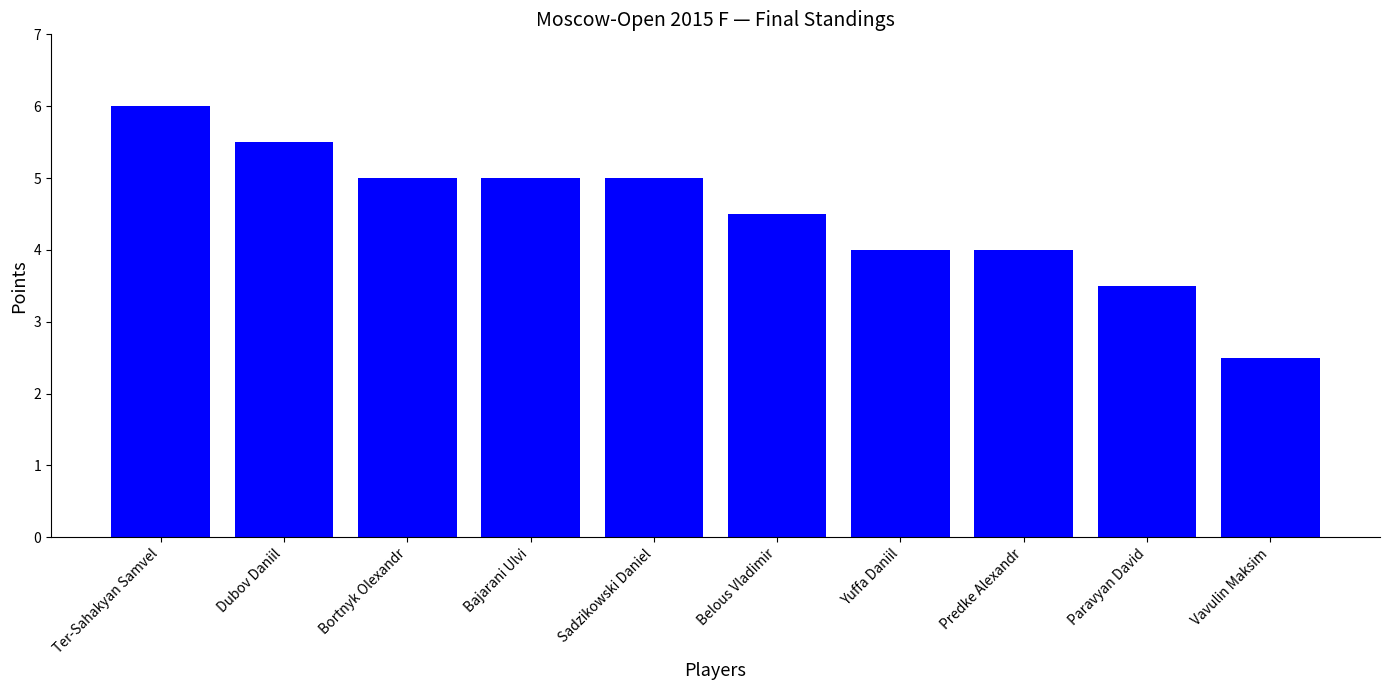

What is the approximate value at Paravyan David?

3.5